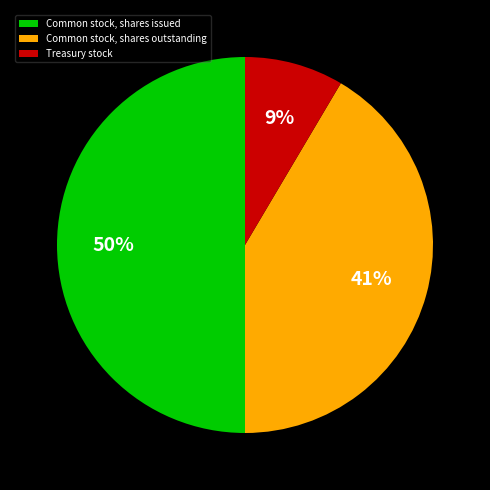

Combined, do Common stock, shares issued and Common stock, shares outstanding account for over 50%?

Yes